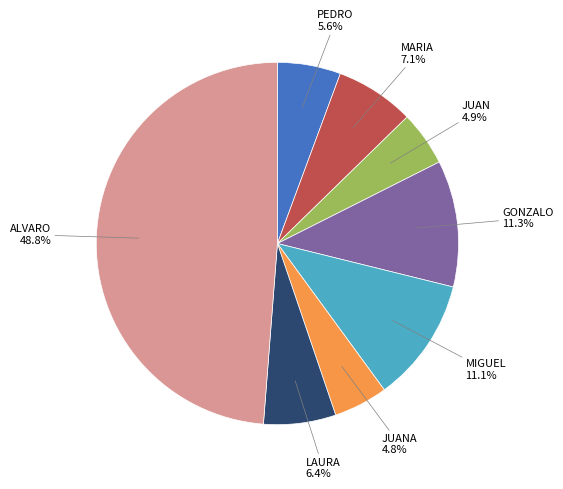

Is there a majority slice in this chart?

No